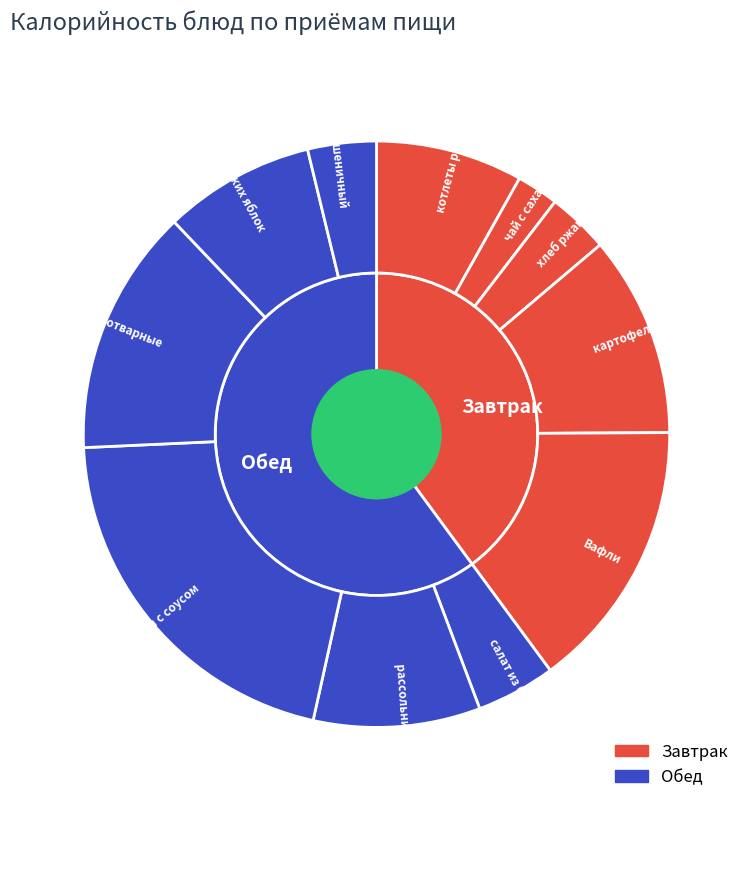

How many slices are in this pie chart?

11